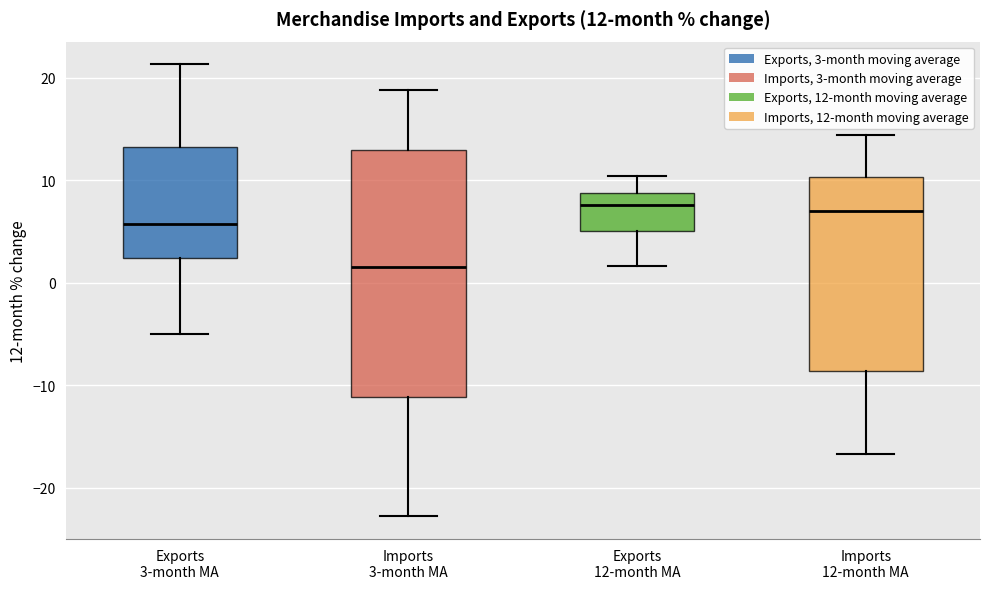

Comparing the boxes themselves (not the whiskers), which one is the tallest?

Imports 3-month MA